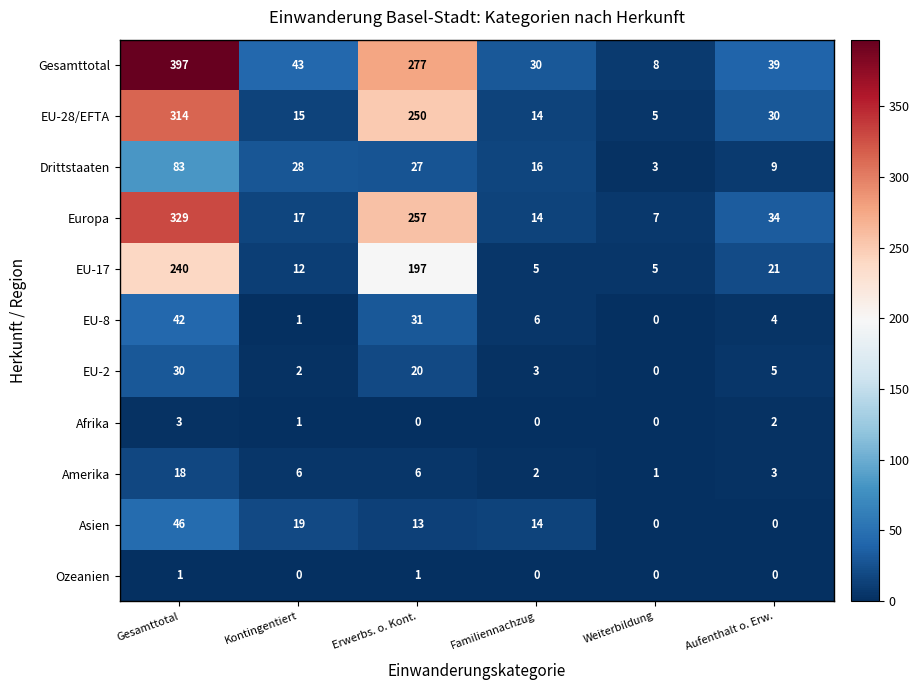

At how many categories does at least one series exceed 1?

6